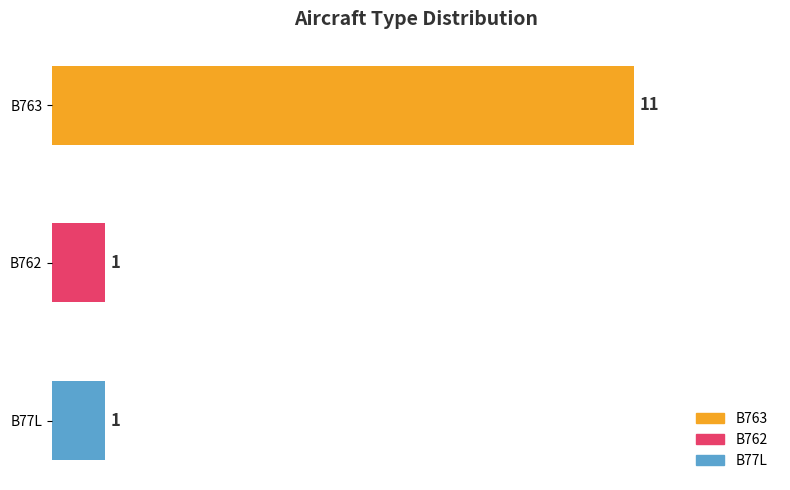

What position from the bottom is B77L?

1